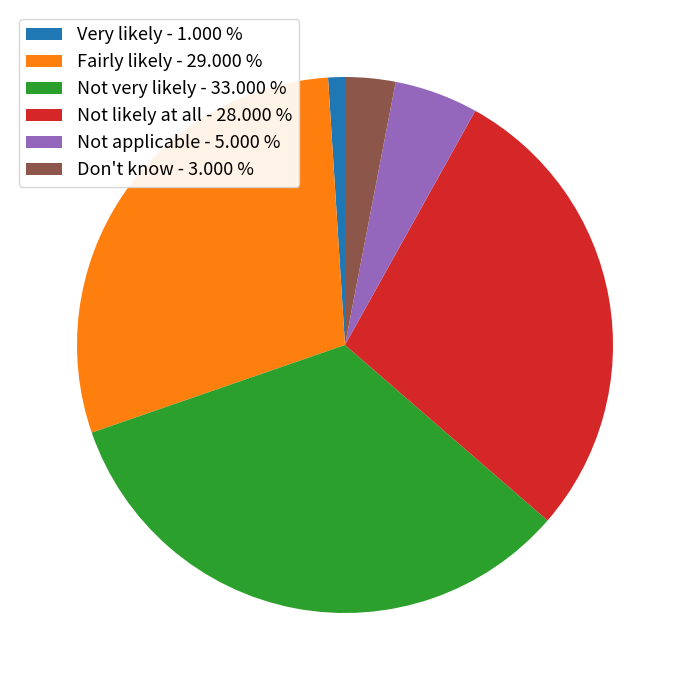

The Not likely at all slice represents 28% of the pie. True or false?

True